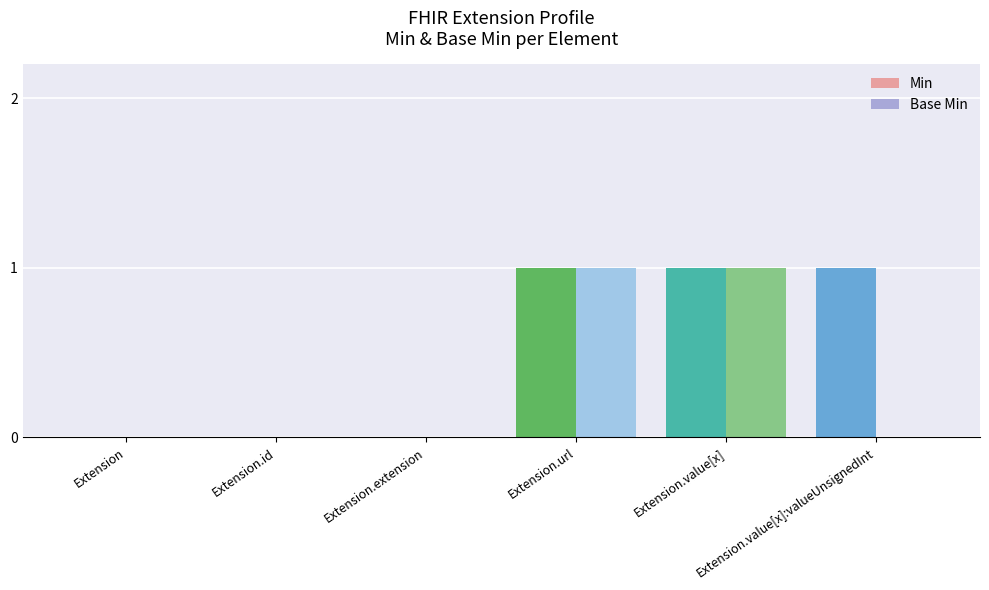

The Min series shows 0 at Extension. True or false?

True